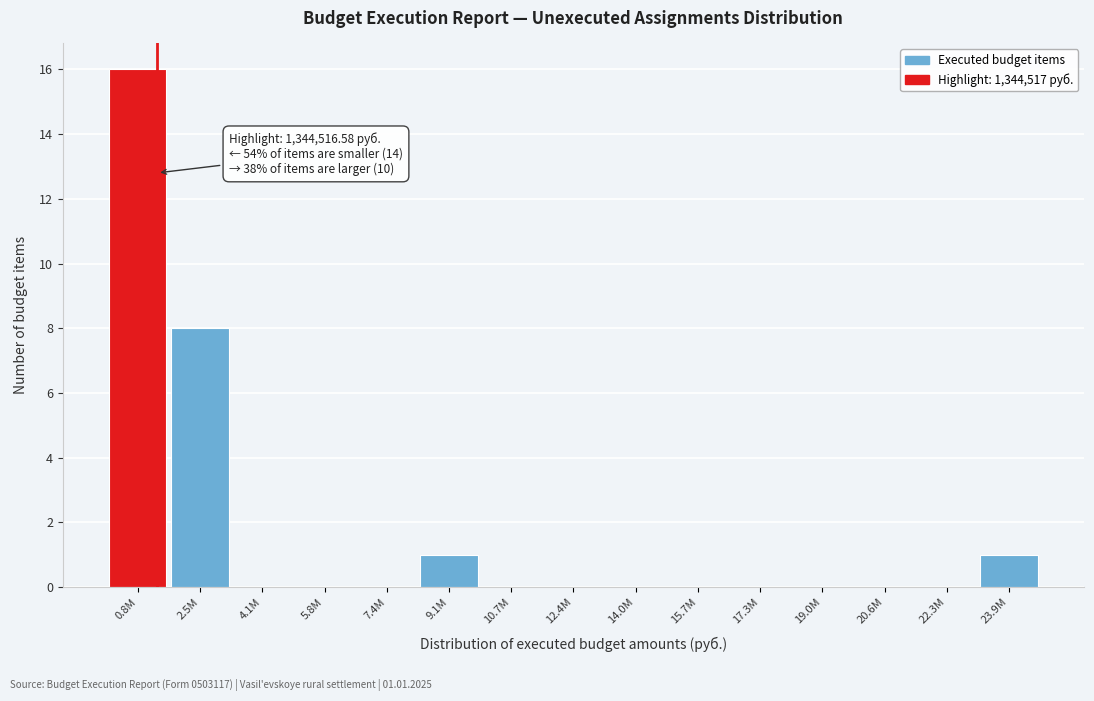

Reading left to right, extract all data points from this chart.

0.8M=16	2.5M=8	4.1M=0	5.8M=0	7.4M=0	9.1M=1	10.7M=0	12.4M=0	14.0M=0	15.7M=0	17.3M=0	19.0M=0	20.6M=0	22.3M=0	23.9M=1